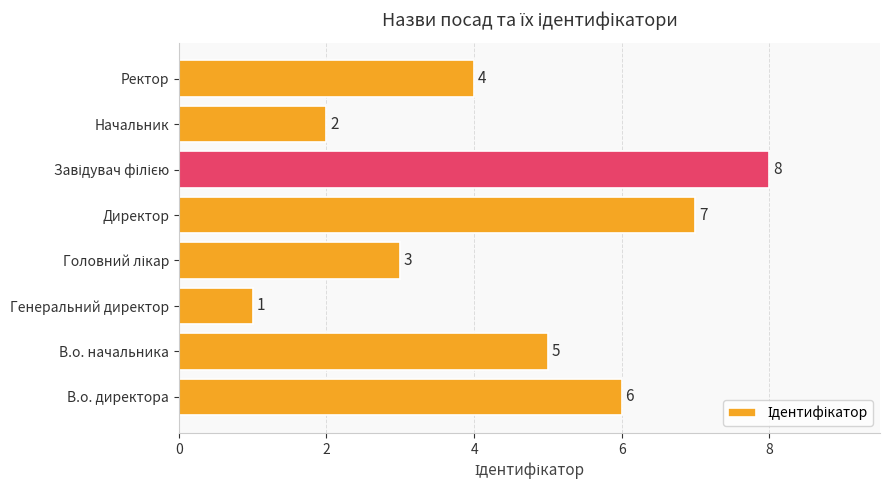

What is the maximum value shown in the chart?

8